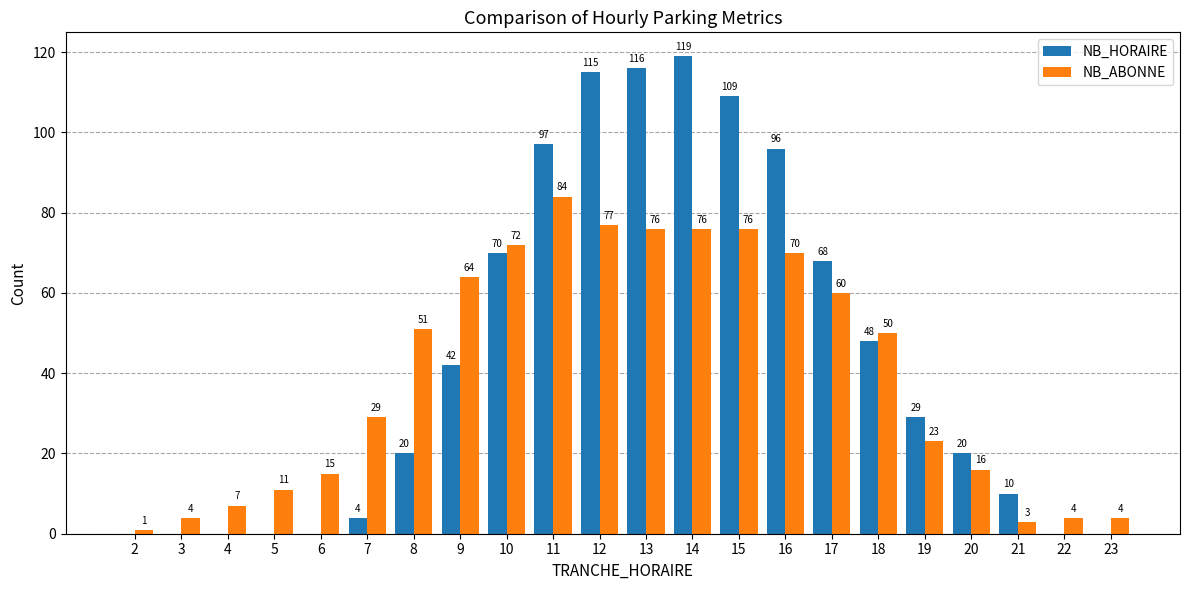

Reading right to left, extract all data points from this chart.

NB_HORAIRE: 23=0	22=0	21=10	20=20	19=29	18=48	17=68	16=96	15=109	14=119	13=116	12=115	11=97	10=70	9=42	8=20	7=4	6=0	5=0	4=0	3=0	2=0
NB_ABONNE: 23=4	22=4	21=3	20=16	19=23	18=50	17=60	16=70	15=76	14=76	13=76	12=77	11=84	10=72	9=64	8=51	7=29	6=15	5=11	4=7	3=4	2=1